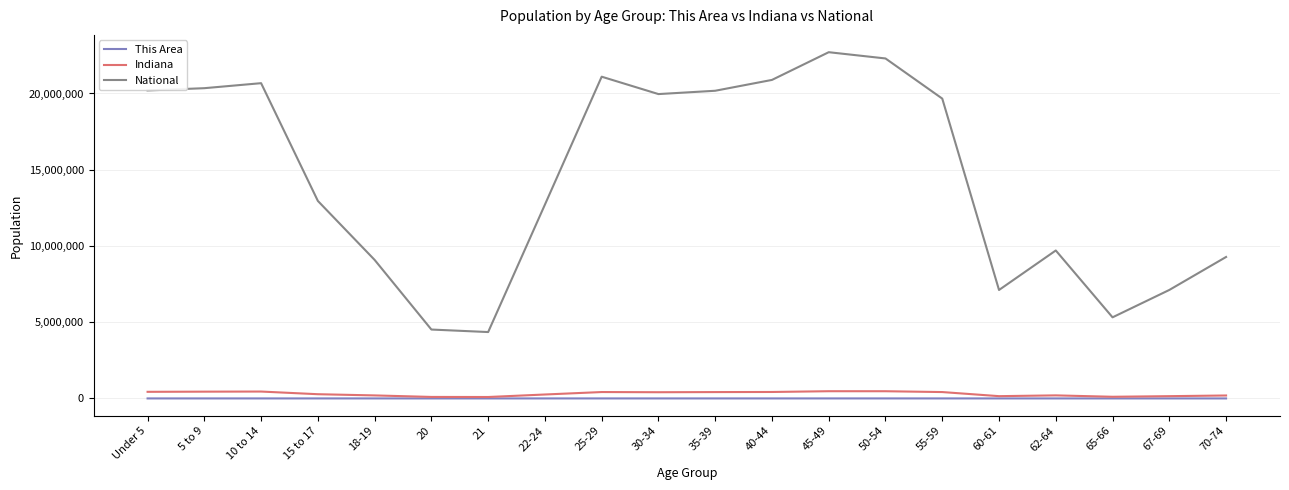

True or false: National and This Area intersect in this chart.

False